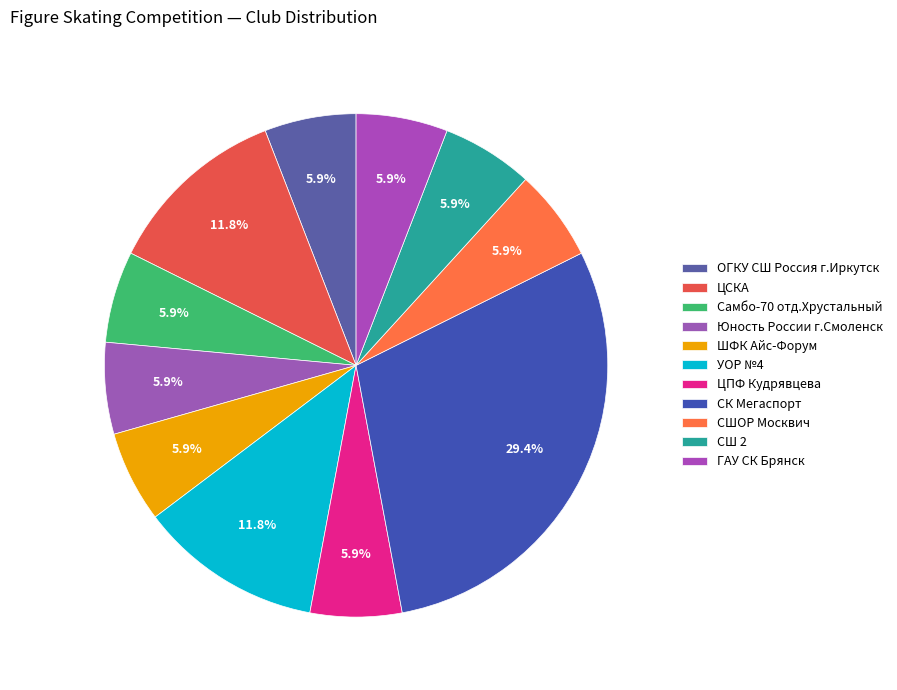

To the nearest percent, what is the difference between the УОР №4 and ОГКУ СШ Россия г.Иркутск slice percentages?

6%